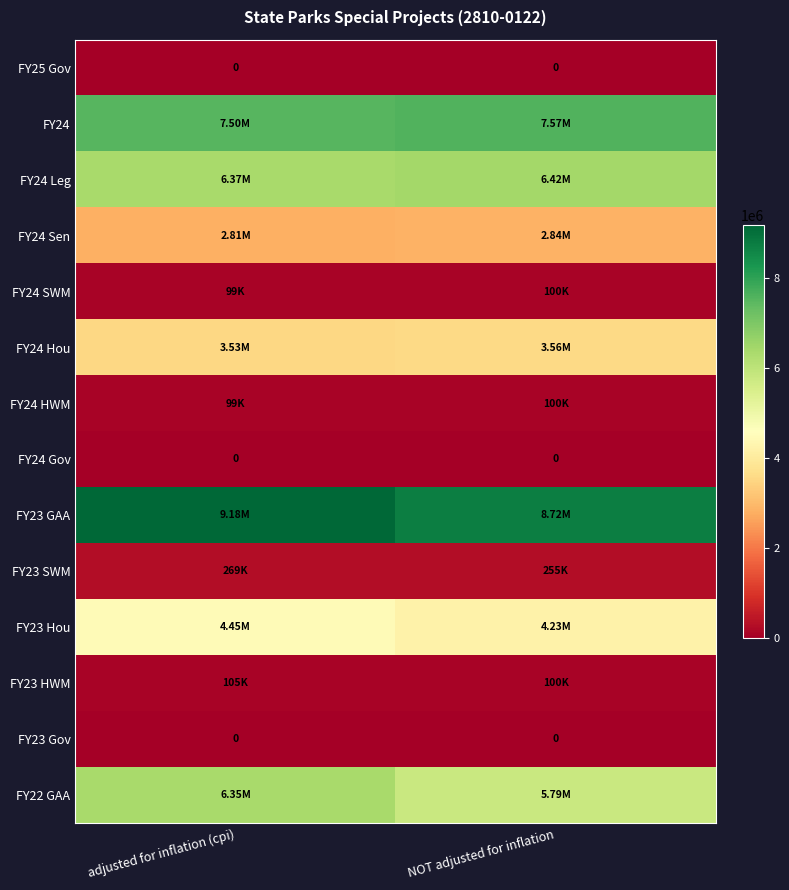

At which category is the sum across all series the highest?

adjusted for inflation (cpi)